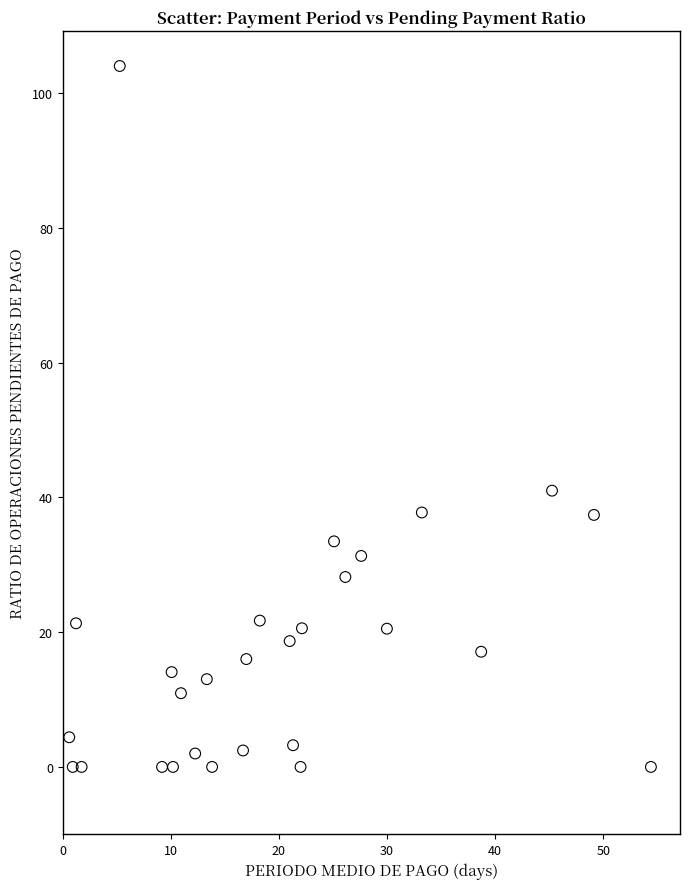

What Y value in the scatter plot is closest to 52?

41.0